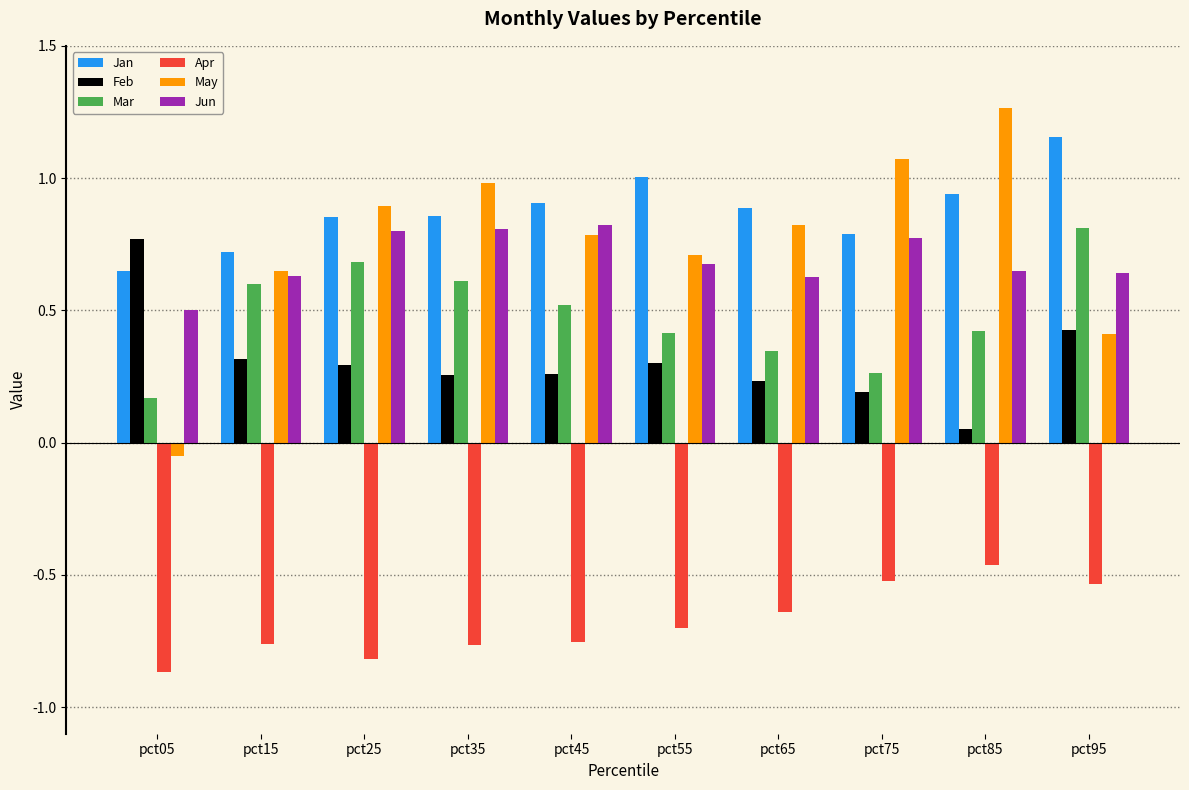

What are all the series names shown in the legend?

Jan, Feb, Mar, Apr, May, Jun